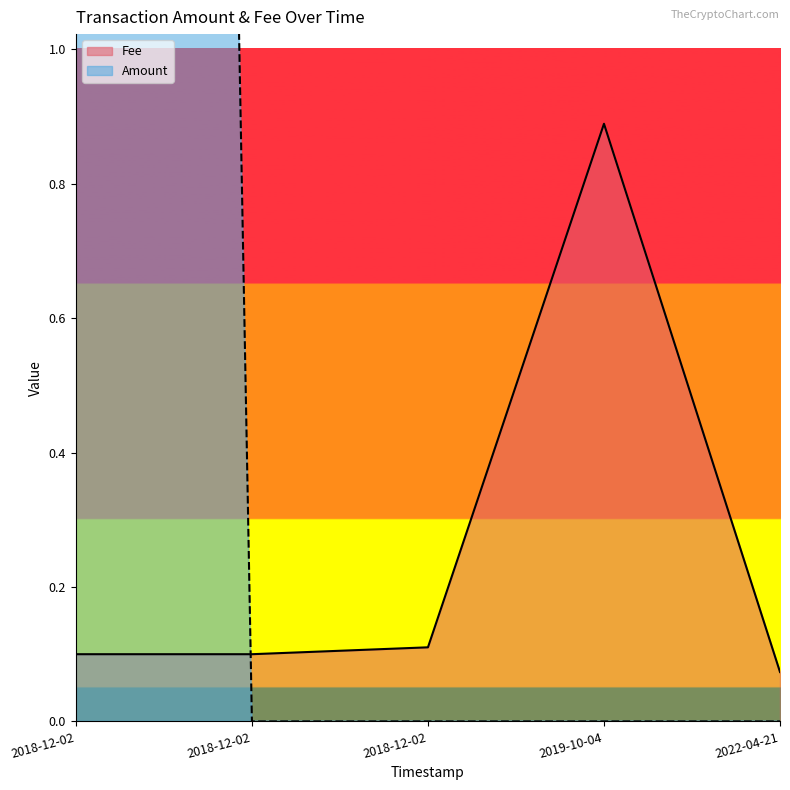

What is the total value across all series at 2018-12-02 14:04:11?

0.1